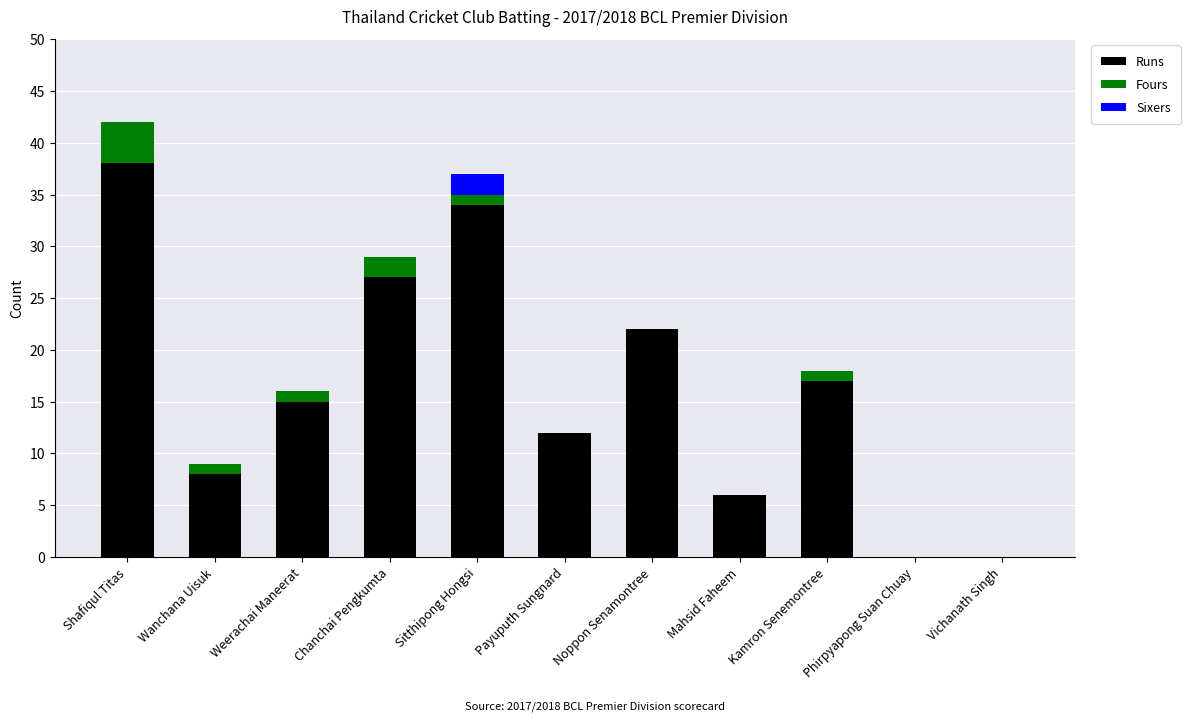

Is it true that Runs equals 6 at Kamron Senemontree?

False